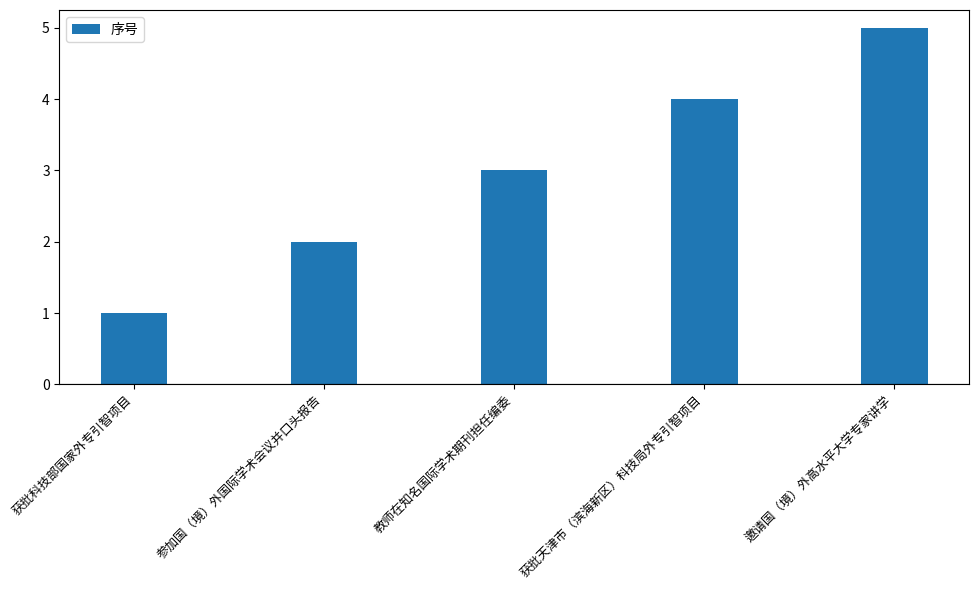

What position from the left is 邀请国（境）外高水平大学专家讲学?

5